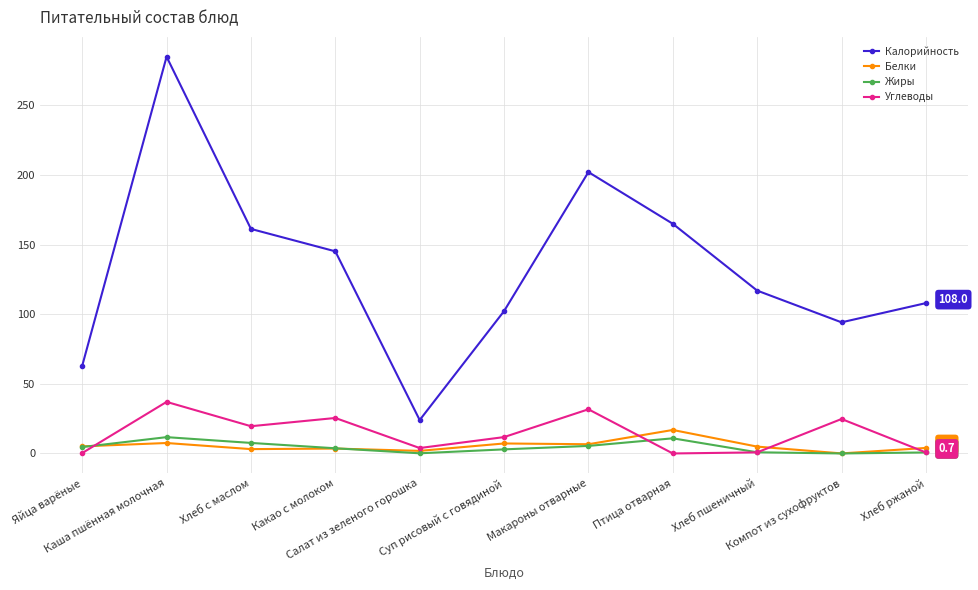

True or false: Калорийность and Жиры intersect in this chart.

False